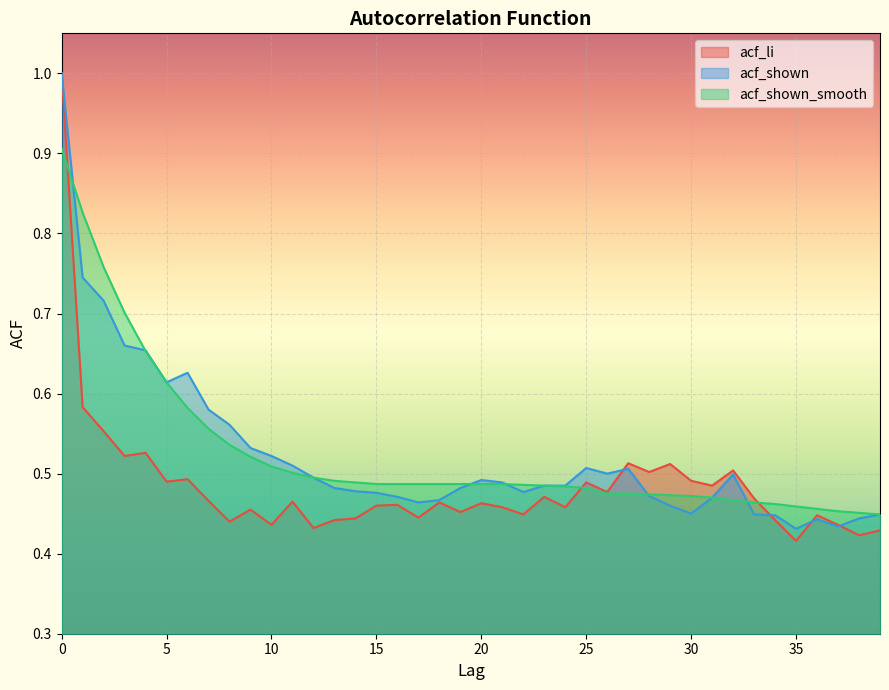

Reading left to right, what are all the values shown in this chart?

acf_li: 0=1.0	1=0.6	2=0.6	3=0.5	4=0.5	5=0.5	6=0.5	7=0.5	8=0.4	9=0.5	10=0.4	11=0.5	12=0.4	13=0.4	14=0.4	15=0.5	16=0.5	17=0.4	18=0.5	19=0.5	20=0.5	21=0.5	22=0.4	23=0.5	24=0.5	25=0.5	26=0.5	27=0.5	28=0.5	29=0.5	30=0.5	31=0.5	32=0.5	33=0.5	34=0.4	35=0.4	36=0.4	37=0.4	38=0.4	39=0.4
acf_shown: 0=1.0	1=0.7	2=0.7	3=0.7	4=0.7	5=0.6	6=0.6	7=0.6	8=0.6	9=0.5	10=0.5	11=0.5	12=0.5	13=0.5	14=0.5	15=0.5	16=0.5	17=0.5	18=0.5	19=0.5	20=0.5	21=0.5	22=0.5	23=0.5	24=0.5	25=0.5	26=0.5	27=0.5	28=0.5	29=0.5	30=0.5	31=0.5	32=0.5	33=0.4	34=0.4	35=0.4	36=0.4	37=0.4	38=0.4	39=0.4
acf_shown_smooth: 0=0.9	1=0.8	2=0.8	3=0.7	4=0.7	5=0.6	6=0.6	7=0.6	8=0.5	9=0.5	10=0.5	11=0.5	12=0.5	13=0.5	14=0.5	15=0.5	16=0.5	17=0.5	18=0.5	19=0.5	20=0.5	21=0.5	22=0.5	23=0.5	24=0.5	25=0.5	26=0.5	27=0.5	28=0.5	29=0.5	30=0.5	31=0.5	32=0.5	33=0.5	34=0.5	35=0.5	36=0.5	37=0.5	38=0.5	39=0.4